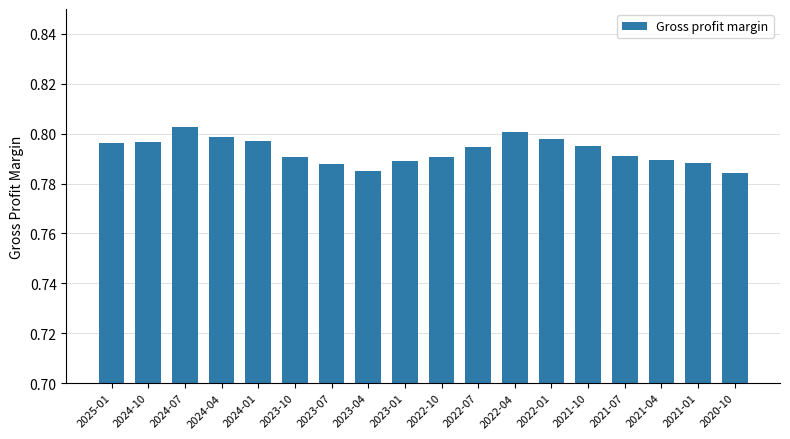

What is the label of the 9th bar from the left?

2023-01